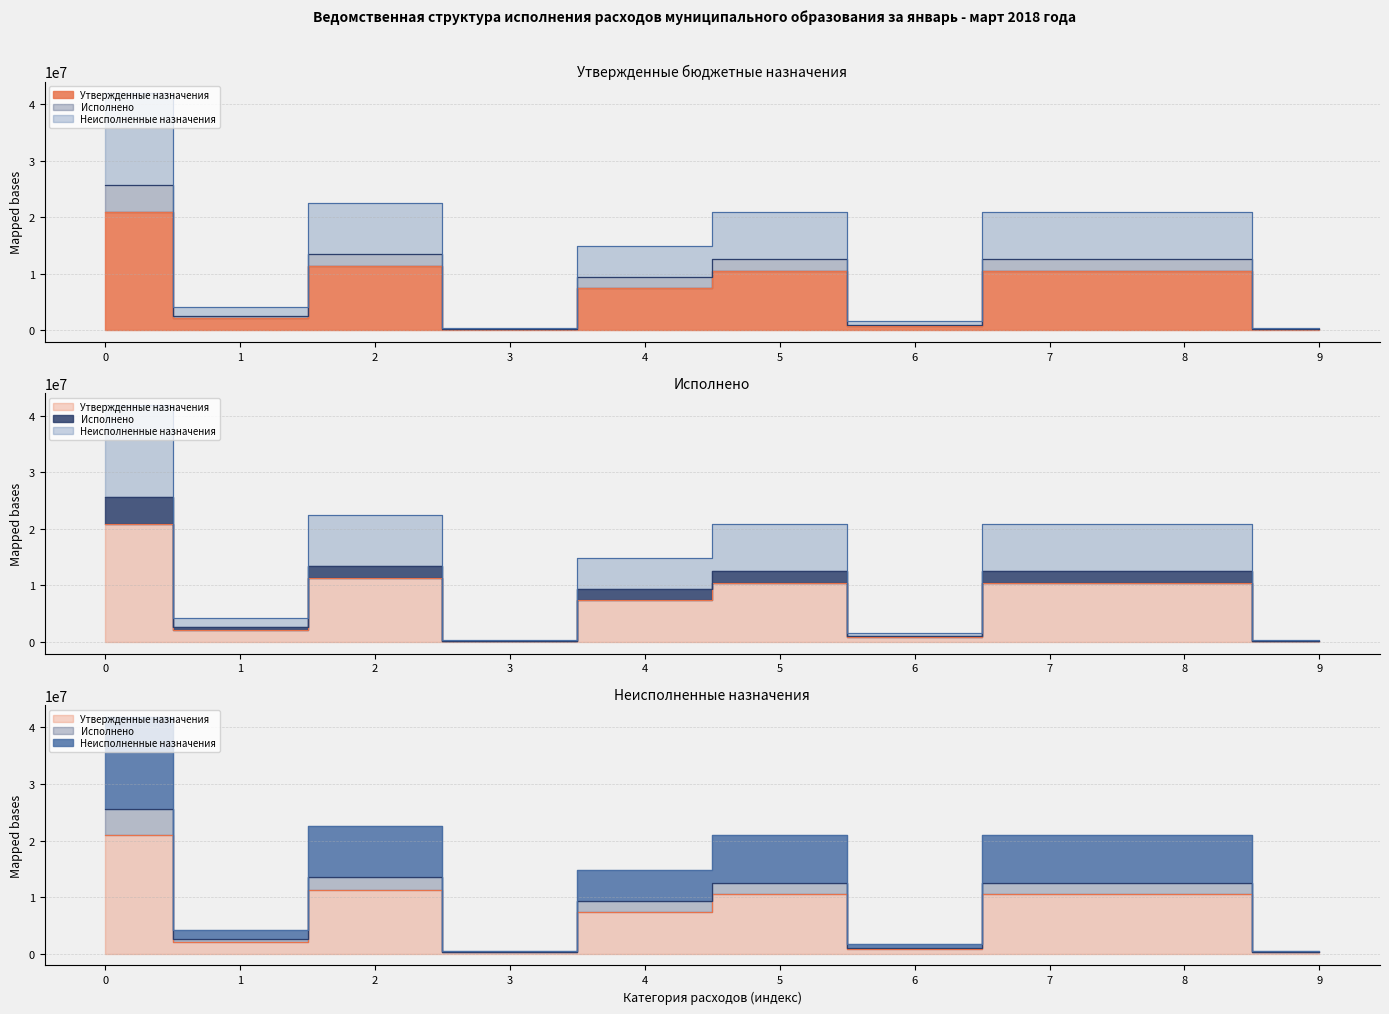

Which has a higher value, 8 or 3?

8